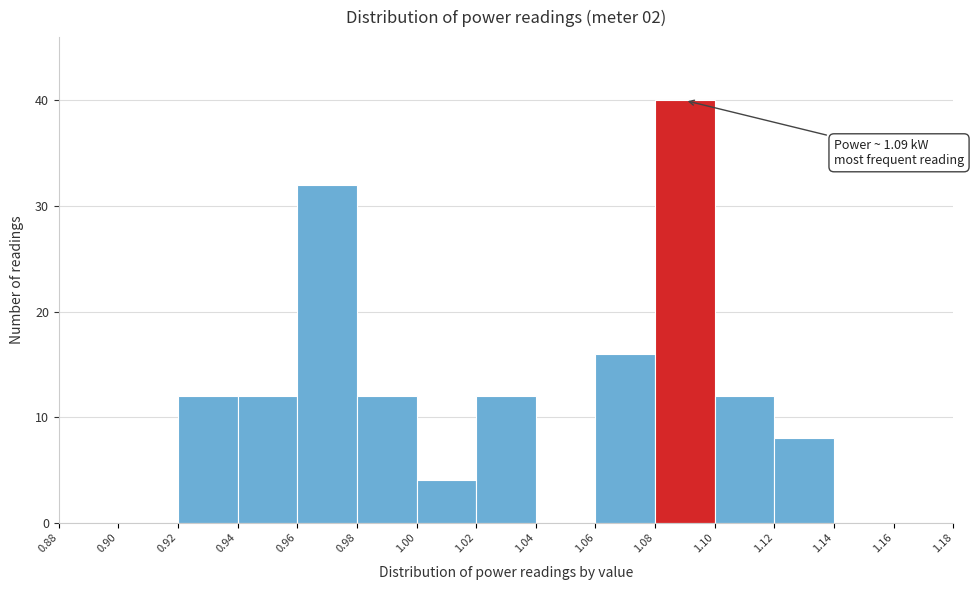

Over which range of the x-axis is the bar tallest?

1.08 to 1.10